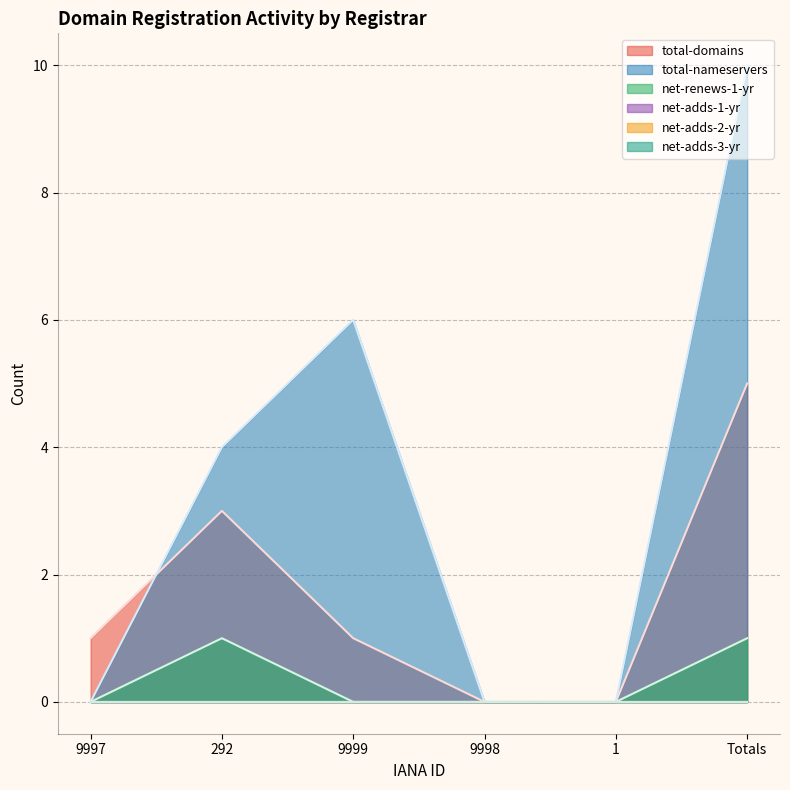

Which category has the highest value across all series?

Totals